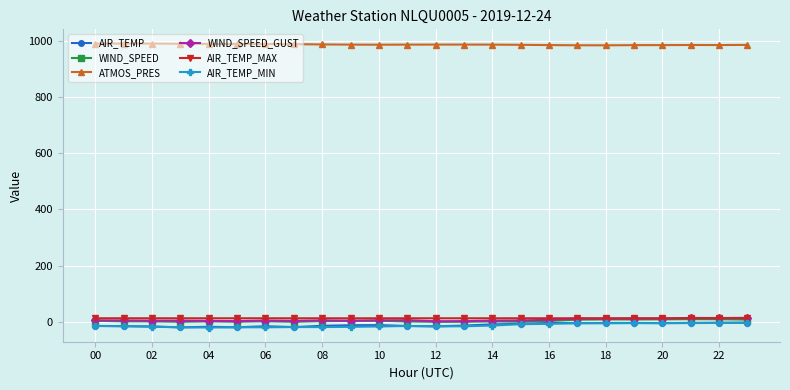

What is the maximum value shown in the chart?

990.7